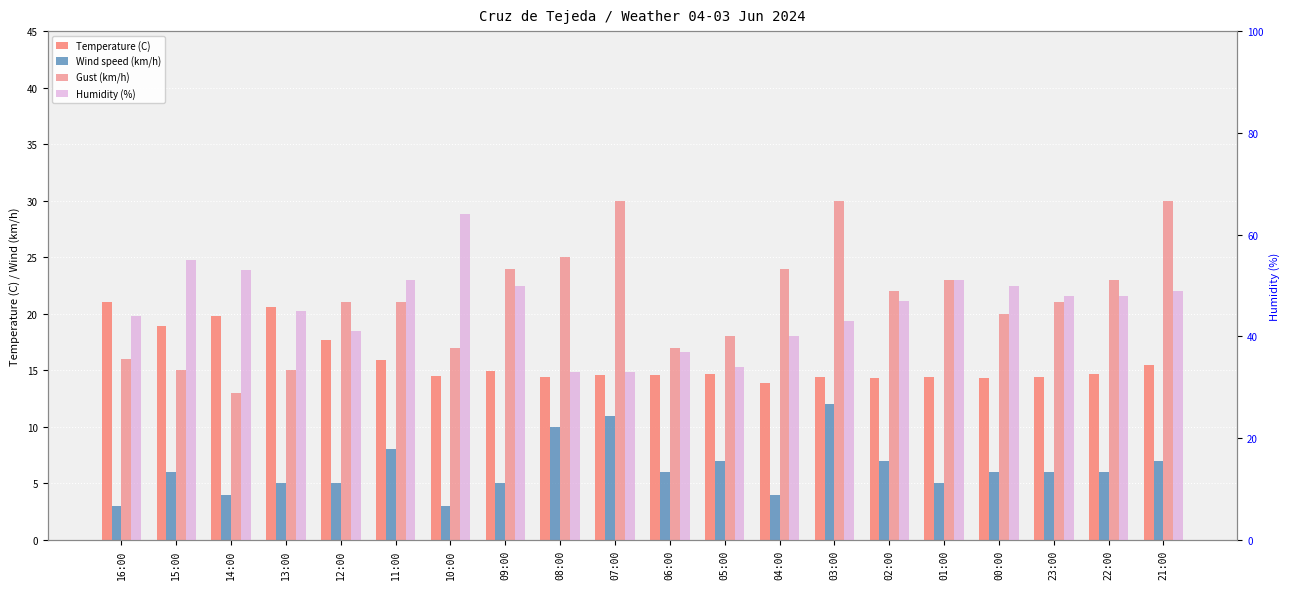

The Wind speed (km/h) series shows 10.0 at 22:00. True or false?

False